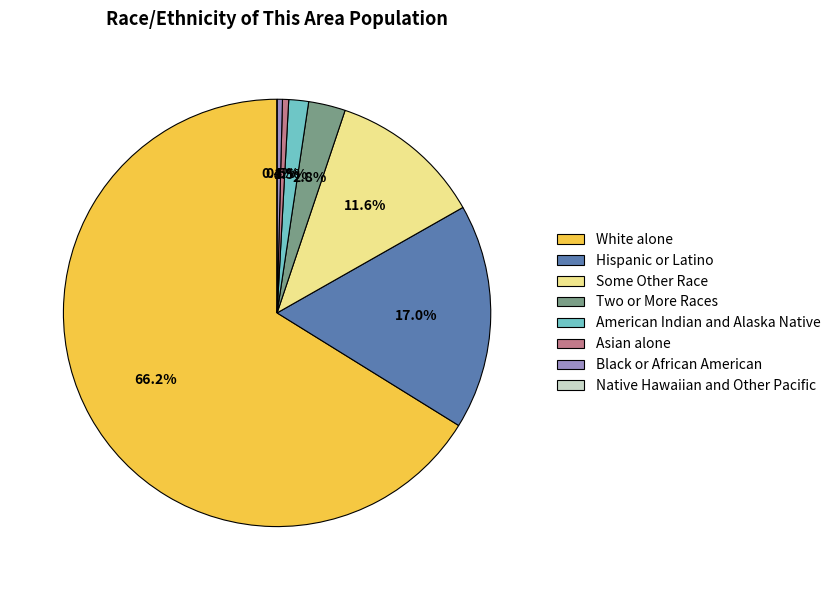

Which slice is the largest?

White alone